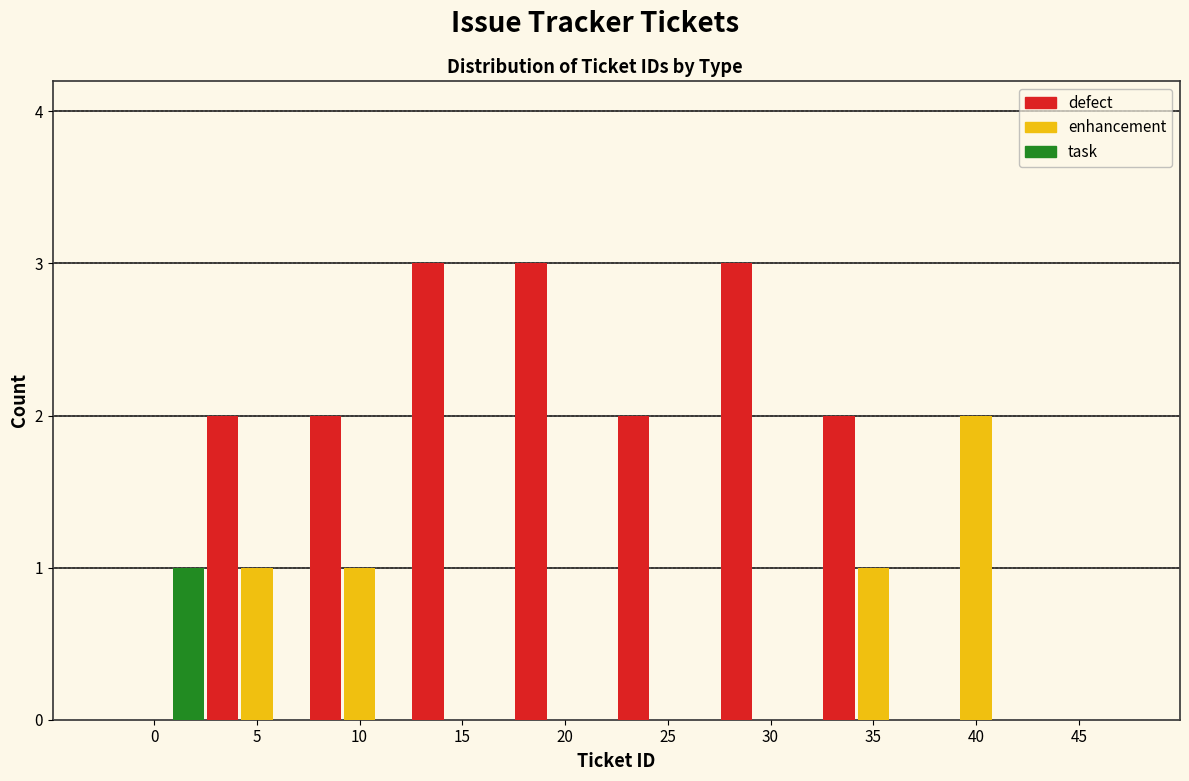

Reading left to right, what are all the values shown in this chart?

defect: 0=0	5=2	10=2	15=3	20=3	25=2	30=3	35=2	40=0	45=0
enhancement: 0=0	5=1	10=1	15=0	20=0	25=0	30=0	35=1	40=2	45=0
task: 0=1	5=0	10=0	15=0	20=0	25=0	30=0	35=0	40=0	45=0